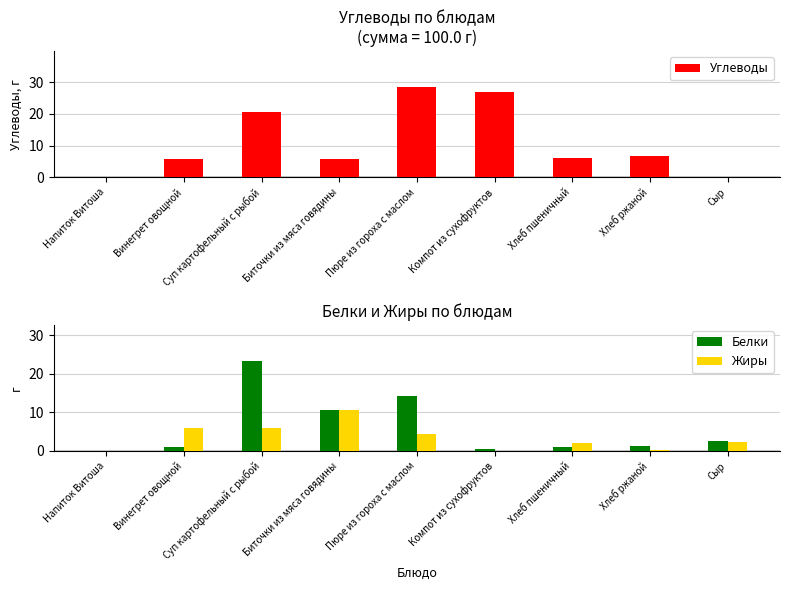

How many bars are there in each group?

3